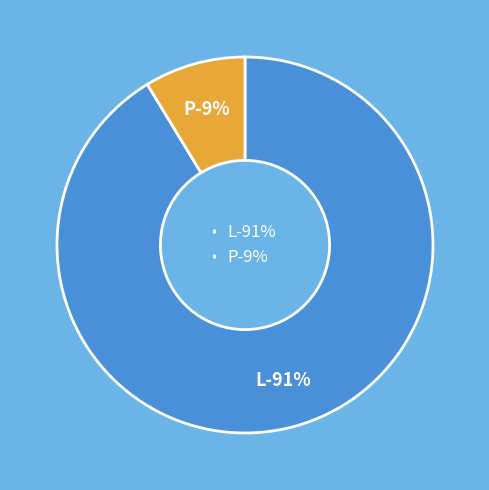

True or false: L accounts for 91% of the total.

True